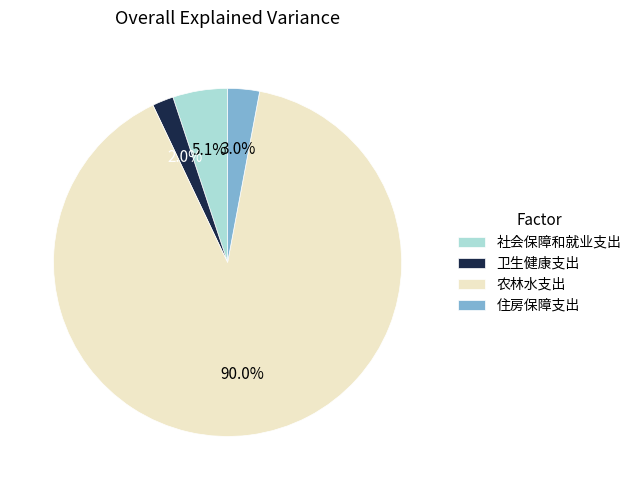

Combined, do 农林水支出 and 住房保障支出 account for over 50%?

Yes